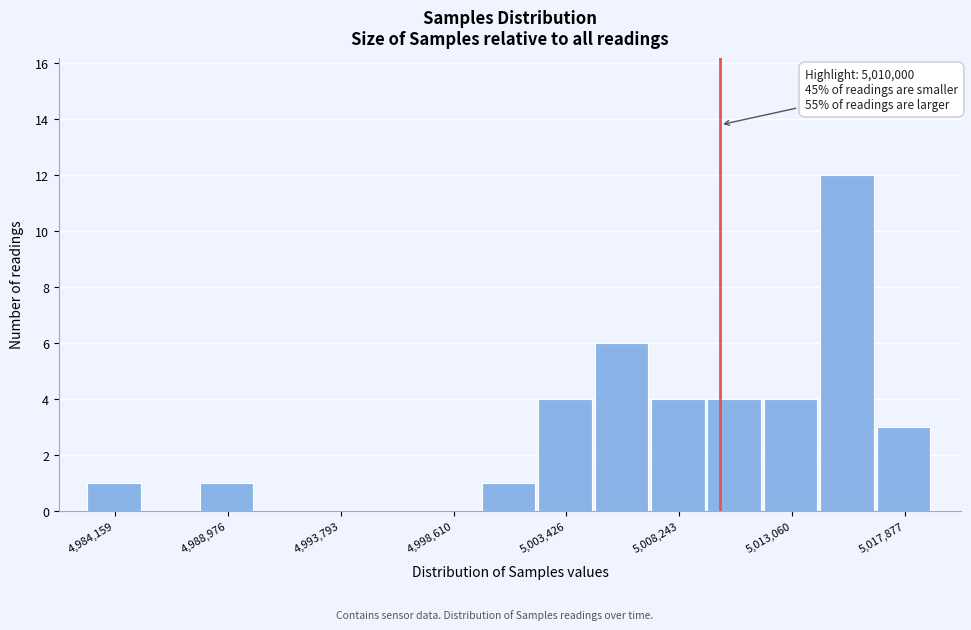

Which range on the x-axis has the tallest bar?

5014500 to 5016500